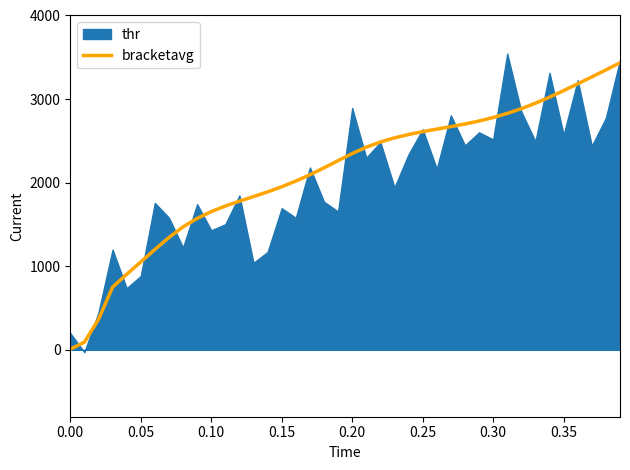

What is the difference between the maximum and minimum values?

3425.9